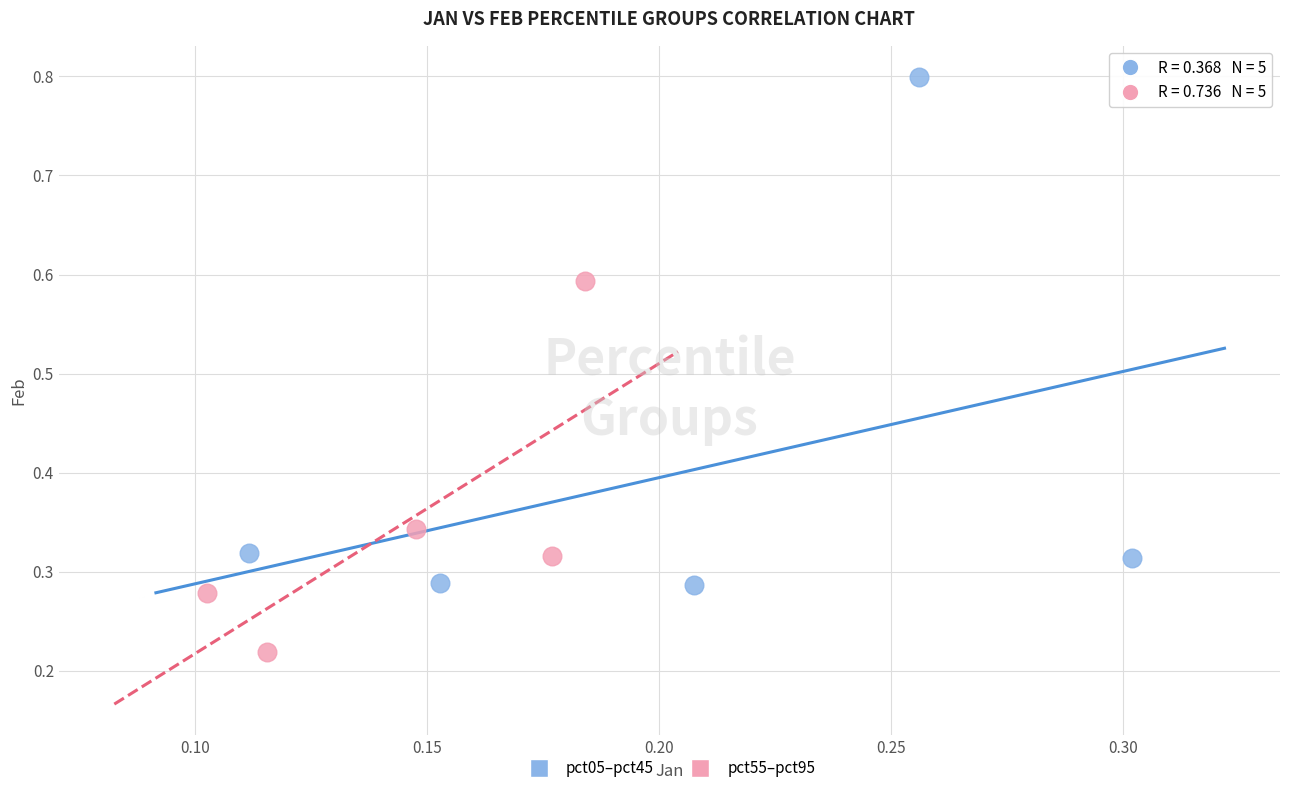

Which series contains the lowest Y value?

pct55–pct95